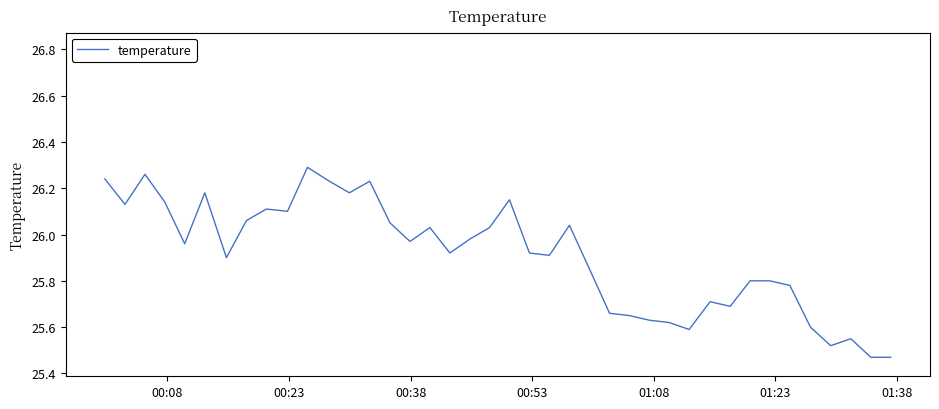

What is the difference between the maximum and minimum values?

0.8